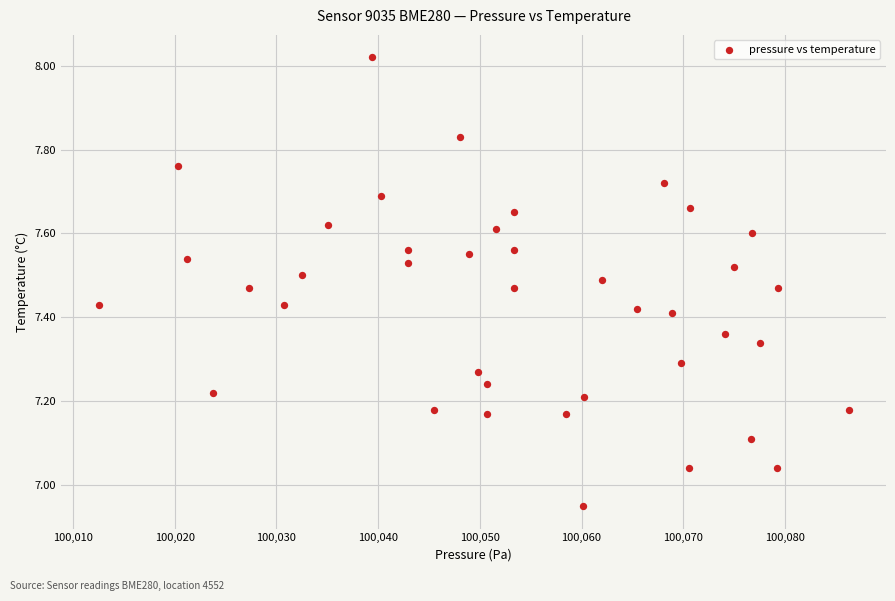

What is the range of Y values (max minus min)?

1.1